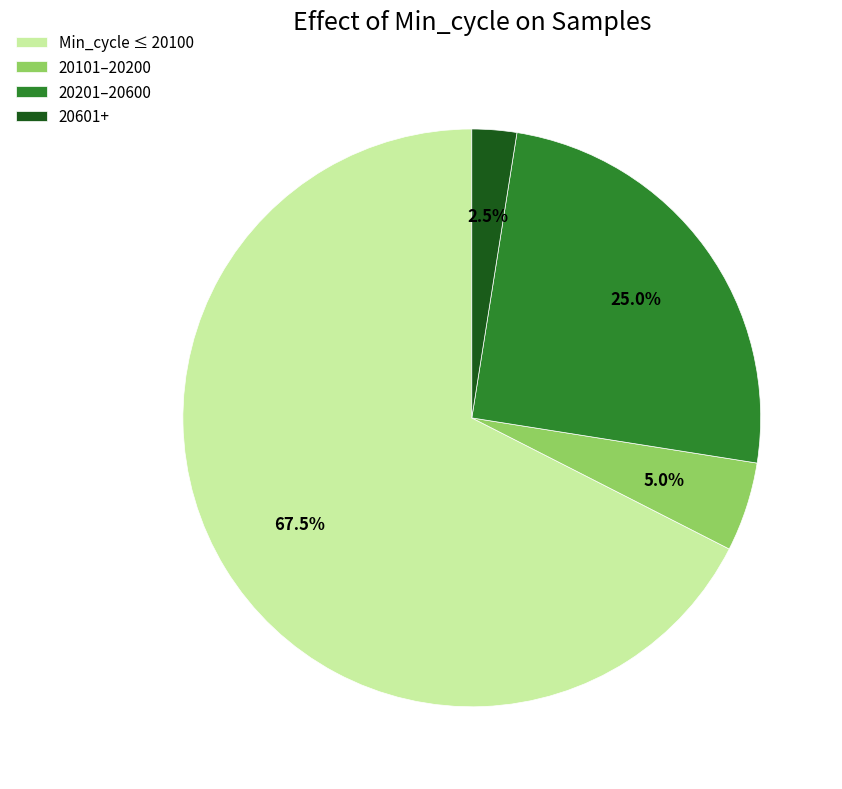

Combined, what portion of the pie is Min_cycle ≤ 20100 and 20201–20600?

92.5%